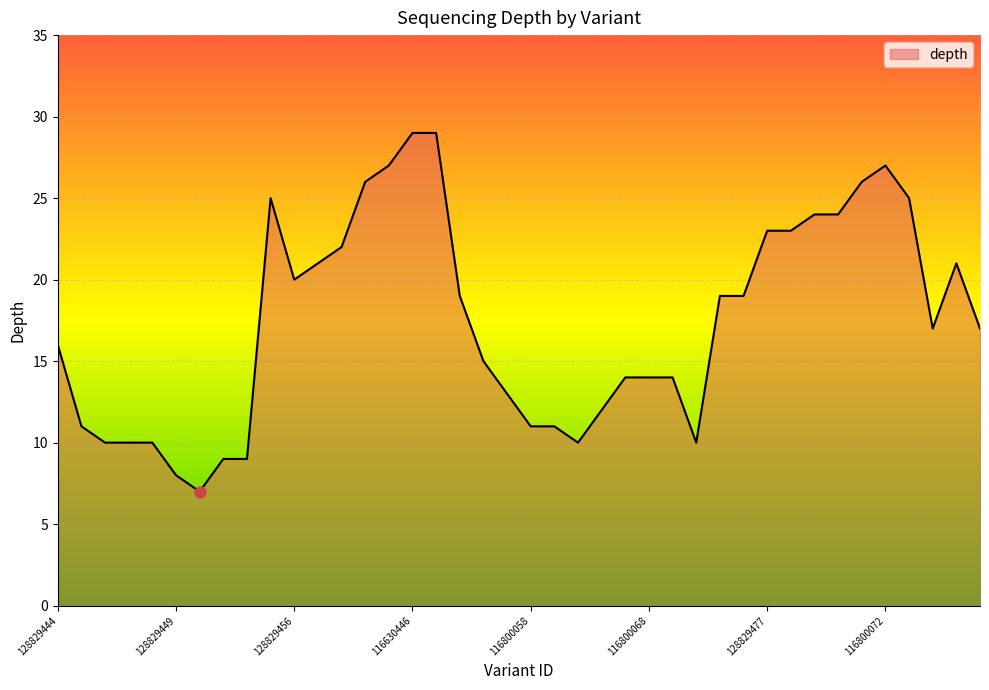

What is the minimum value shown in the chart?

7